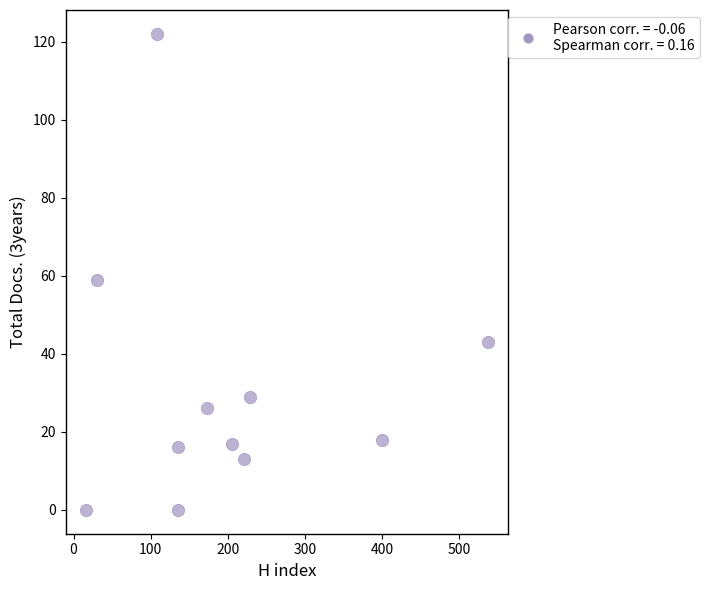

What Y value in the scatter plot is closest to 61?

59